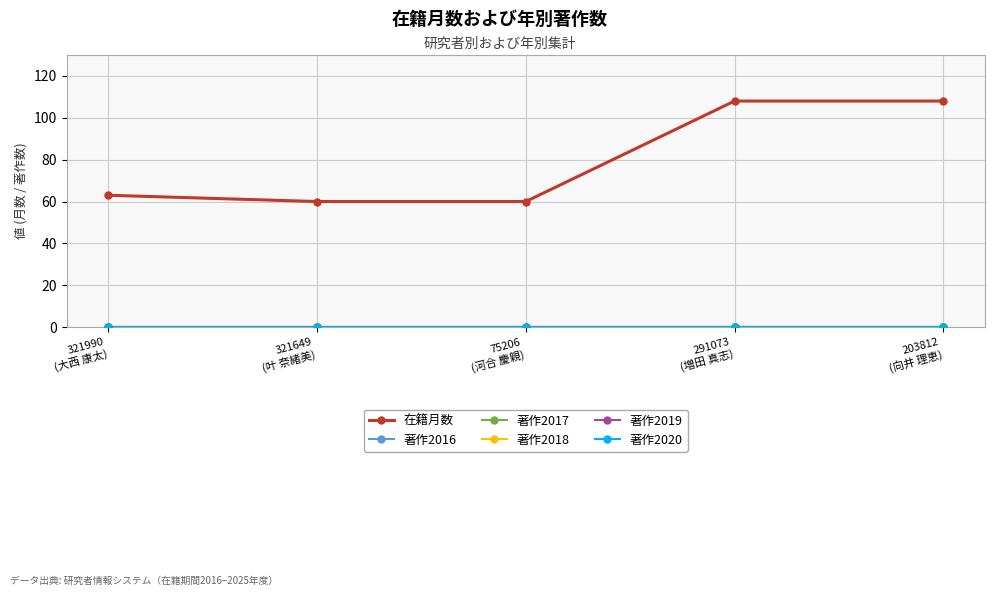

Does the chart have visible grid lines?

Yes